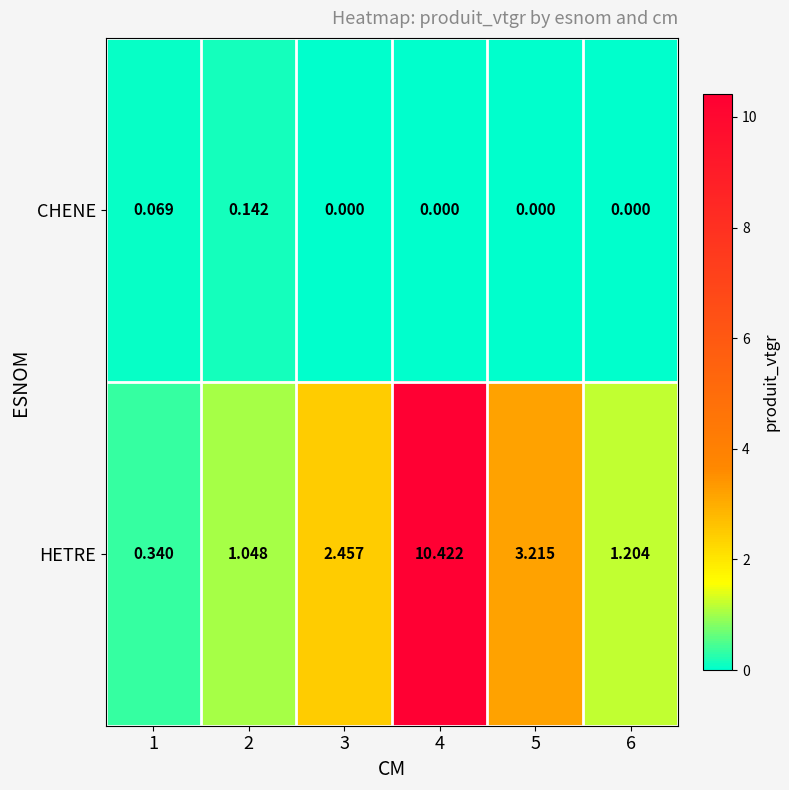

At which category is the sum across all series the highest?

4